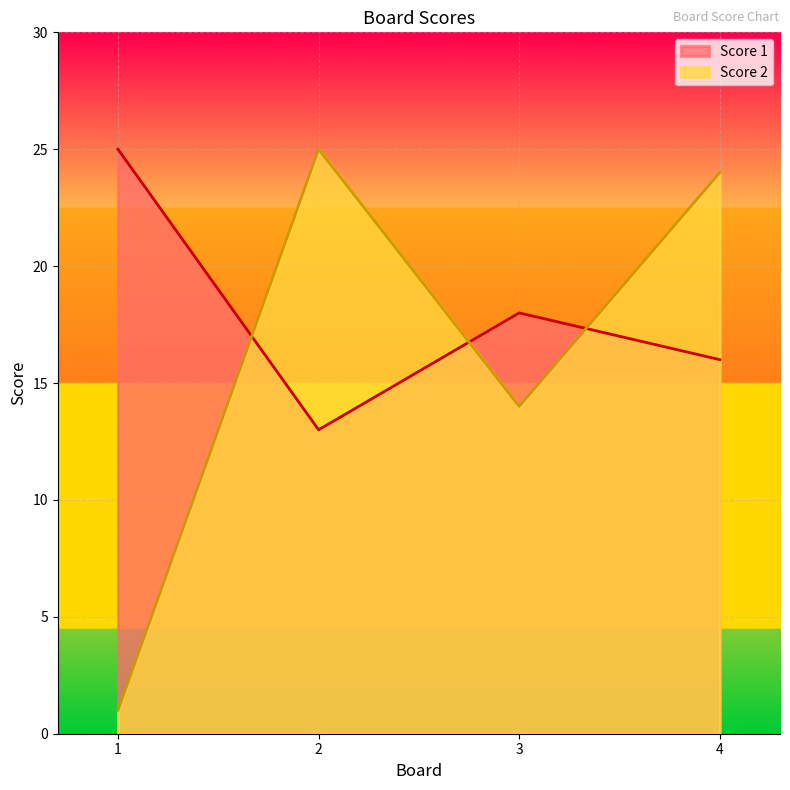

Which series has the largest total across all categories?

Score 1